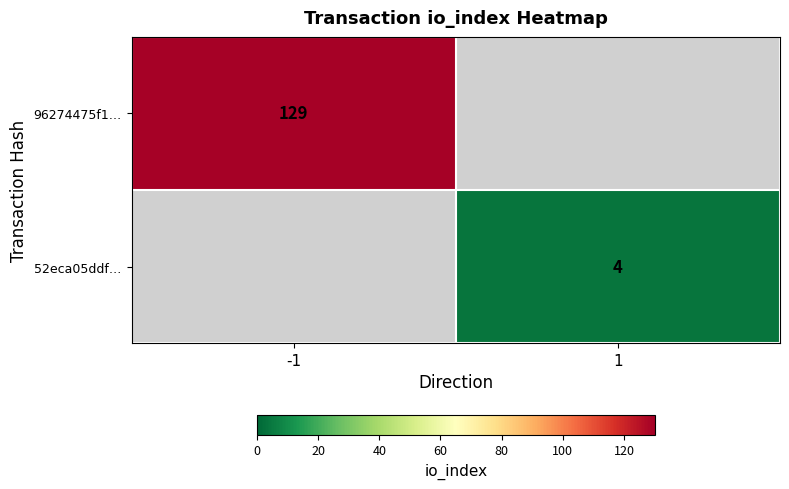

Is it true that 96274475f1… equals 78 at -1?

False